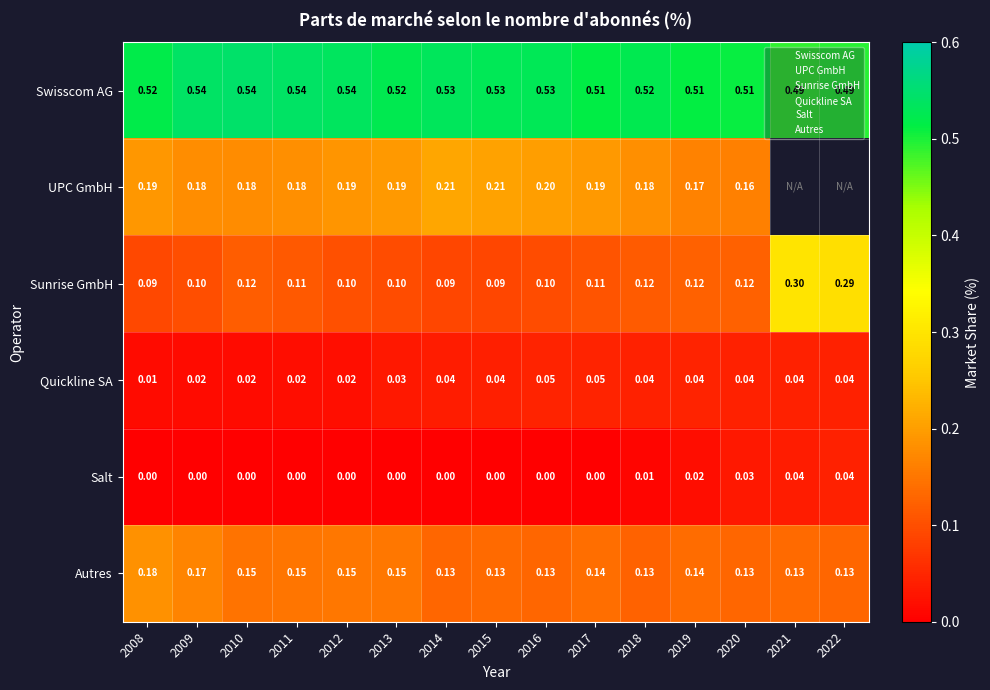

Is it true that Swisscom AG equals 0.5 at 2021?

True